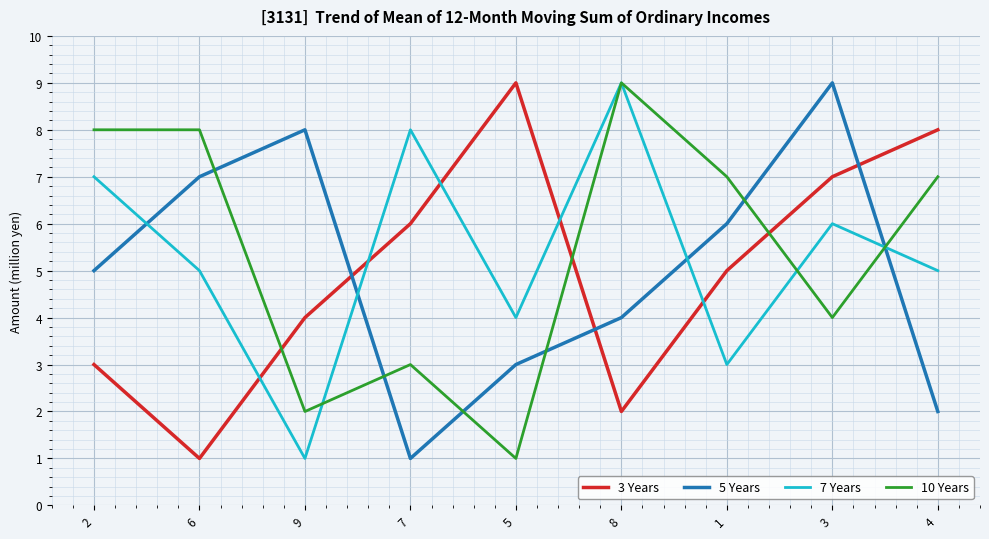

Reading left to right, extract all data points from this chart.

3 Years: 3	1	4	6	9	2	5	7	8
5 Years: 5	7	8	1	3	4	6	9	2
7 Years: 7	5	1	8	4	9	3	6	5
10 Years: 8	8	2	3	1	9	7	4	7